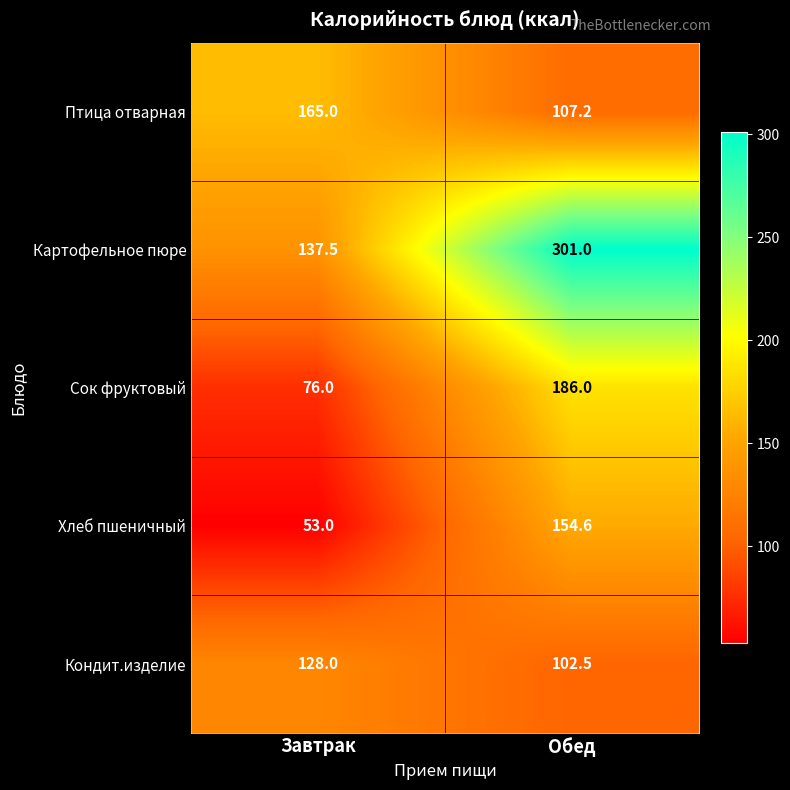

What is the difference between the highest and lowest values at Завтрак?

112.0